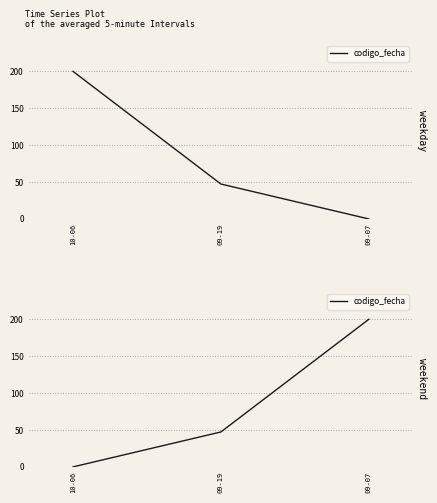

How many data points are less than 47?

1